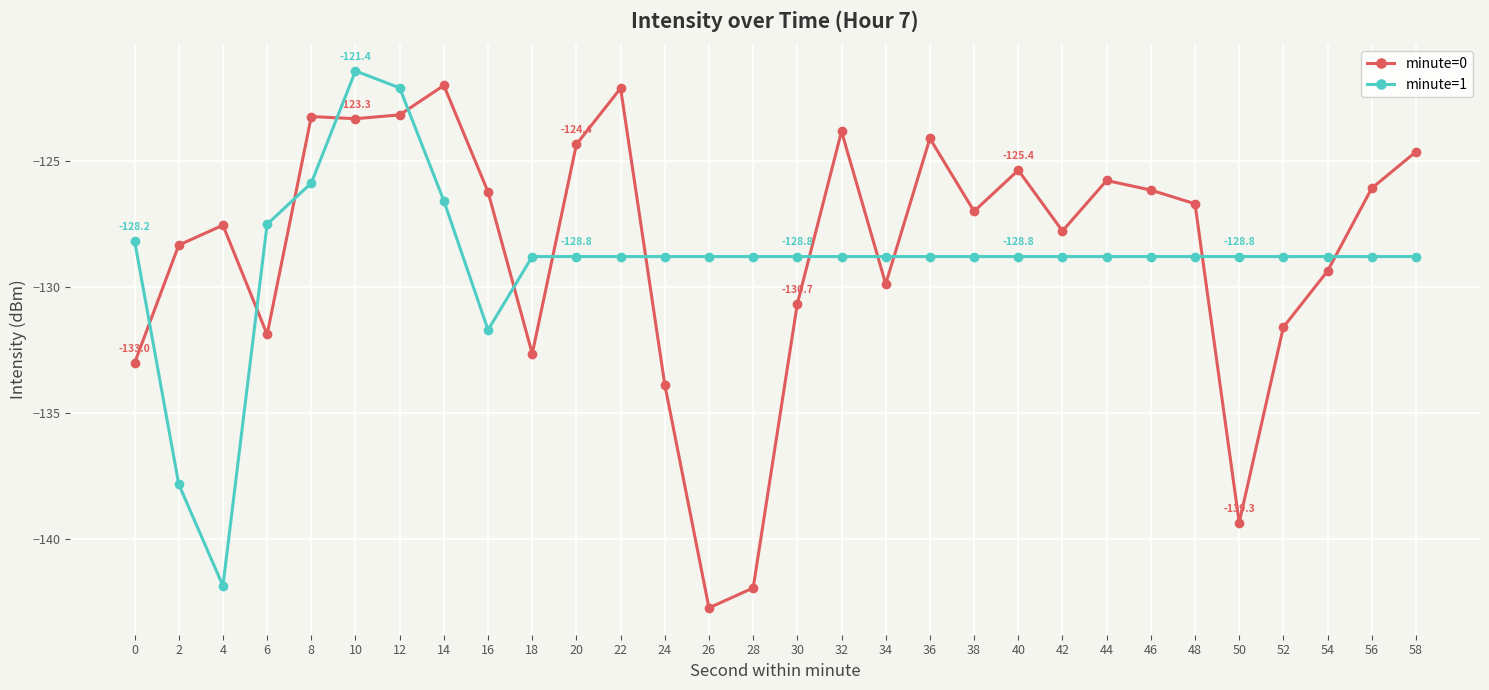

How many series are shown in this chart?

2